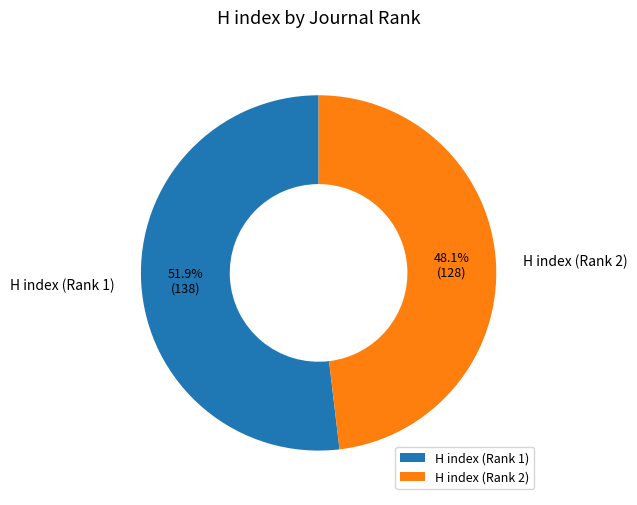

To the nearest percent, what is the difference between the H index (Rank 2) and H index (Rank 1) slice percentages?

4%